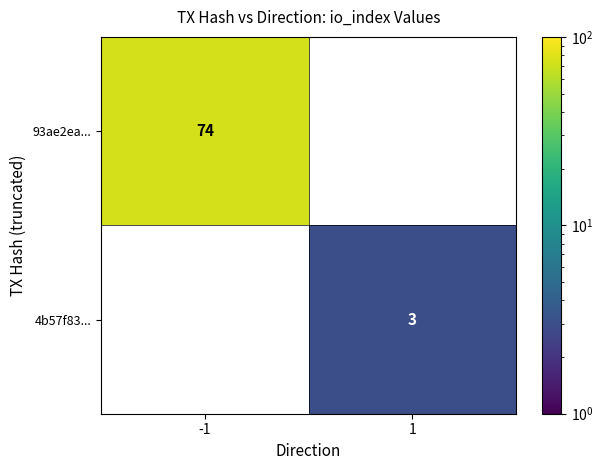

Is the value of 93ae2ea... at -1 greater than the value of 4b57f83... at 1?

Yes